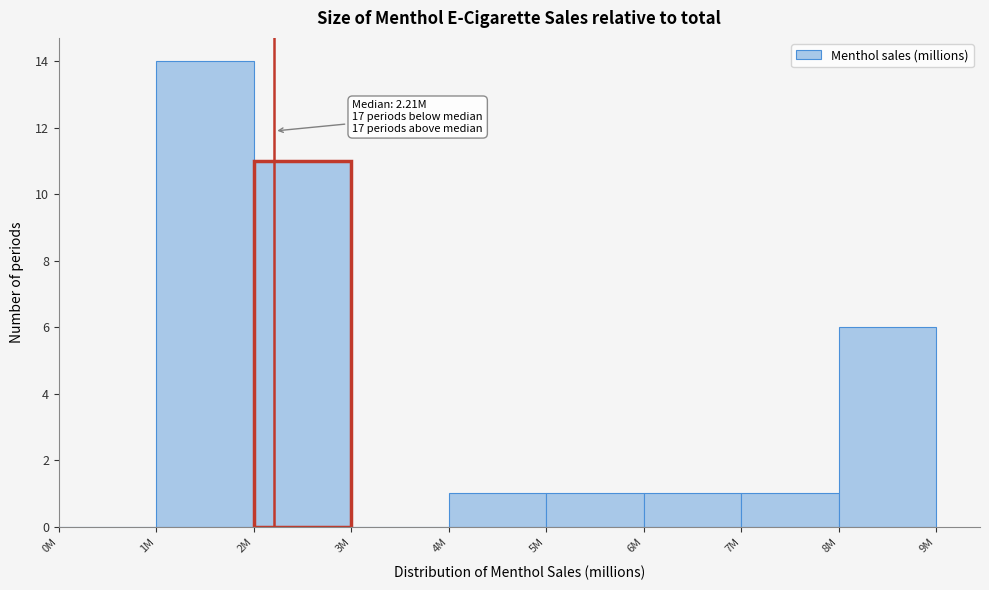

Reading left to right, transcribe all the data shown in this chart.

0M=0	1M=14	2M=11	3M=0	4M=1	5M=1	6M=1	7M=1	8M=6